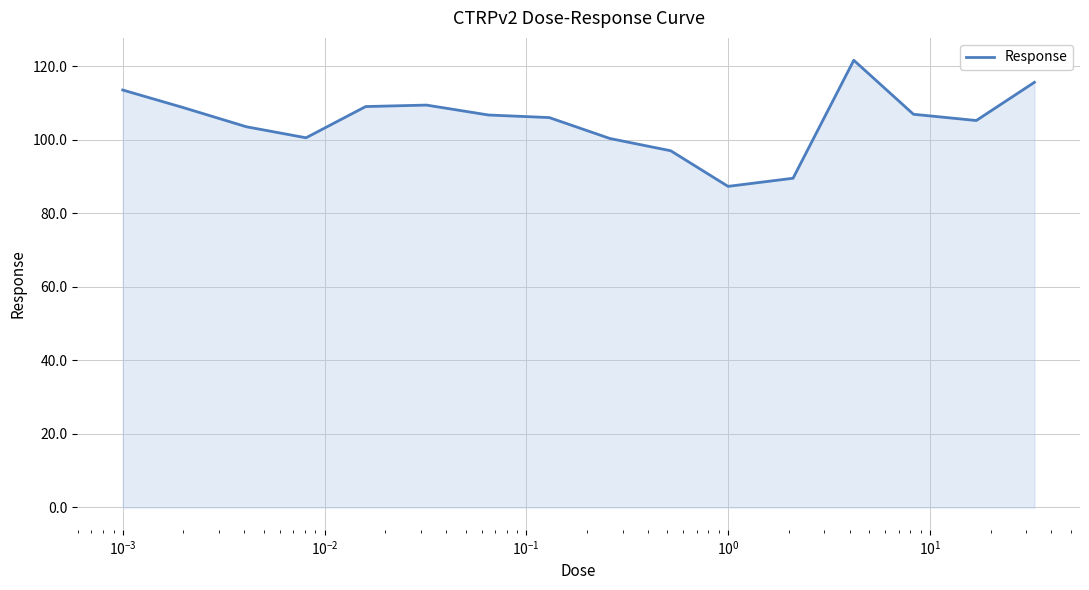

What is the smallest value displayed?

87.4